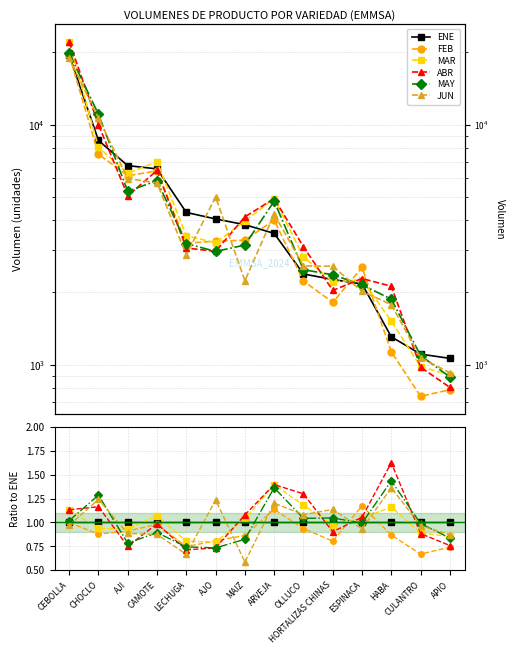

What is the difference between the highest and lowest values at MAIZ?

0.5